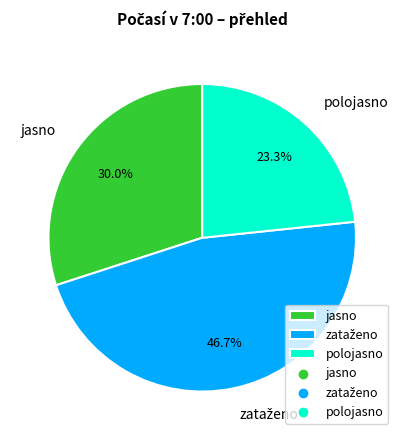

What portion of the pie excludes polojasno?

76.7%